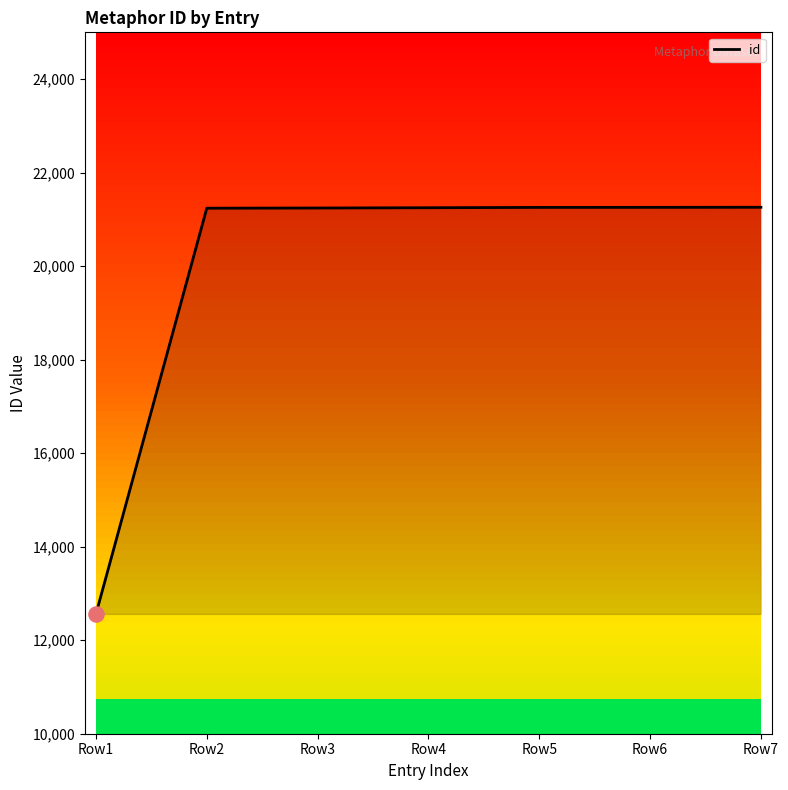

What is the change in value from Row5 to Row7?

+3